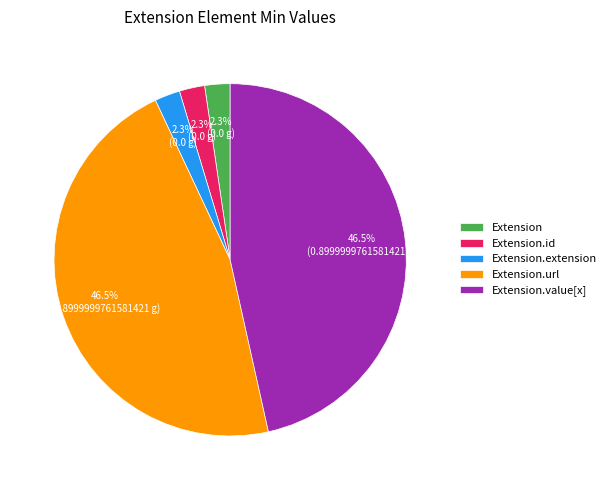

Count the number of slices in the pie.

5